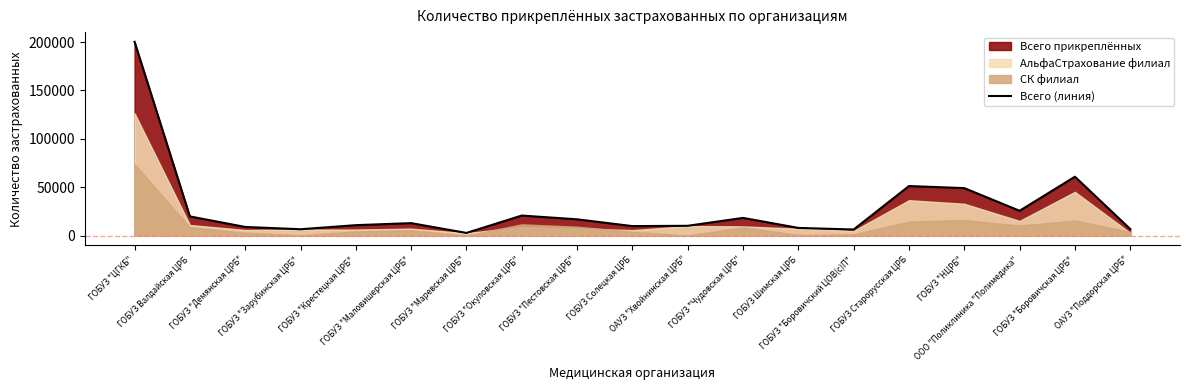

Reading left to right, extract all data points from this chart.

ГОБУЗ "ЦГКБ"=200230	ГОБУЗ Валдайская ЦРБ=19905	ГОБУЗ "Демянская ЦРБ"=9039	ГОБУЗ "Зарубинская ЦРБ"=6668	ГОБУЗ "Крестецкая ЦРБ"=10871	ГОБУЗ "Маловишерская ЦРБ"=12969	ГОБУЗ "Маревская ЦРБ"=2854	ГОБУЗ "Окуловская ЦРБ"=20804	ГОБУЗ "Пестовская ЦРБ"=16911	ГОБУЗ Солецкая ЦРБ=9904	ОАУЗ "Хвойнинская ЦРБ"=10225	ГОБУЗ "Чудовская ЦРБ"=18379	ГОБУЗ Шимская ЦРБ=8029	ГОБУЗ "Боровичский ЦОВ(с)П"=6403	ГОБУЗ Старорусская ЦРБ=51270	ГОБУЗ "НЦРБ"=49145	ООО "Поликлиника "Полимедика"=25718	ГОБУЗ "Боровичская ЦРБ"=60899	ОАУЗ "Поддорская ЦРБ"=6849